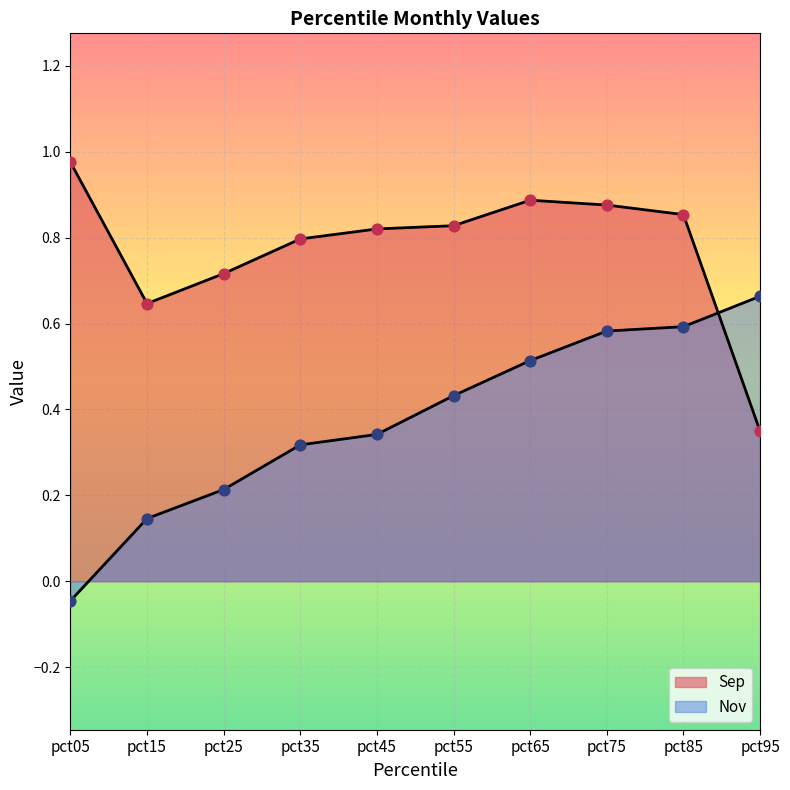

Which series has the largest Y range (max minus min)?

Nov